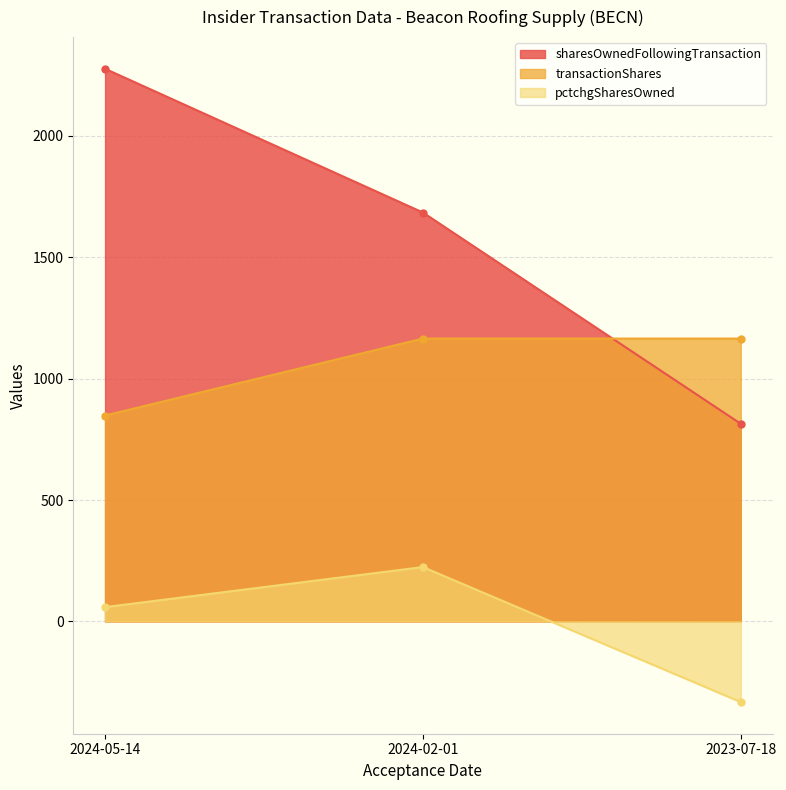

What is the minimum value shown in the chart?

-332